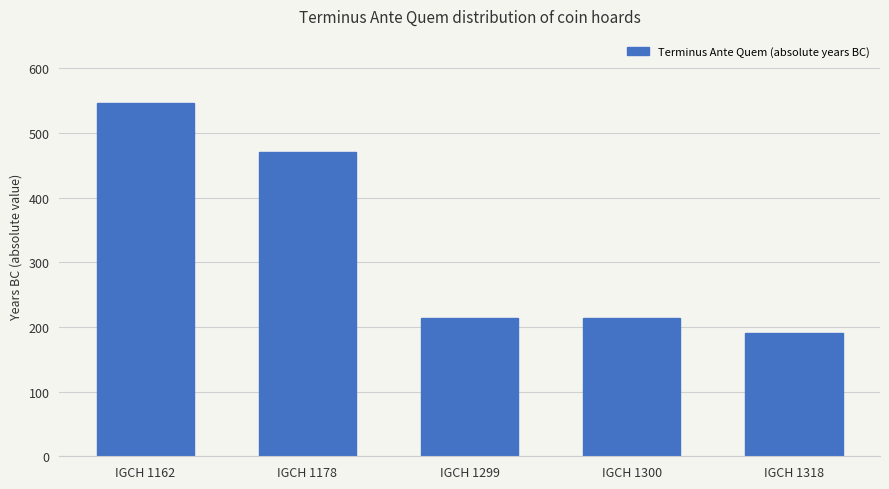

What is the greatest value displayed?

546